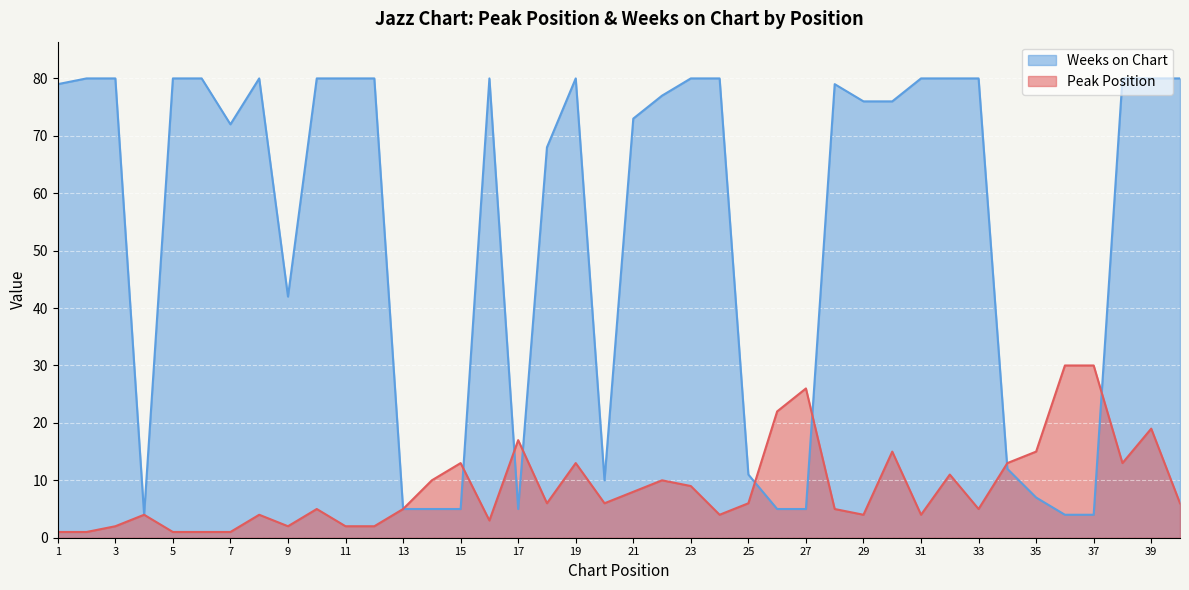

At how many categories does at least one series exceed 70?

25